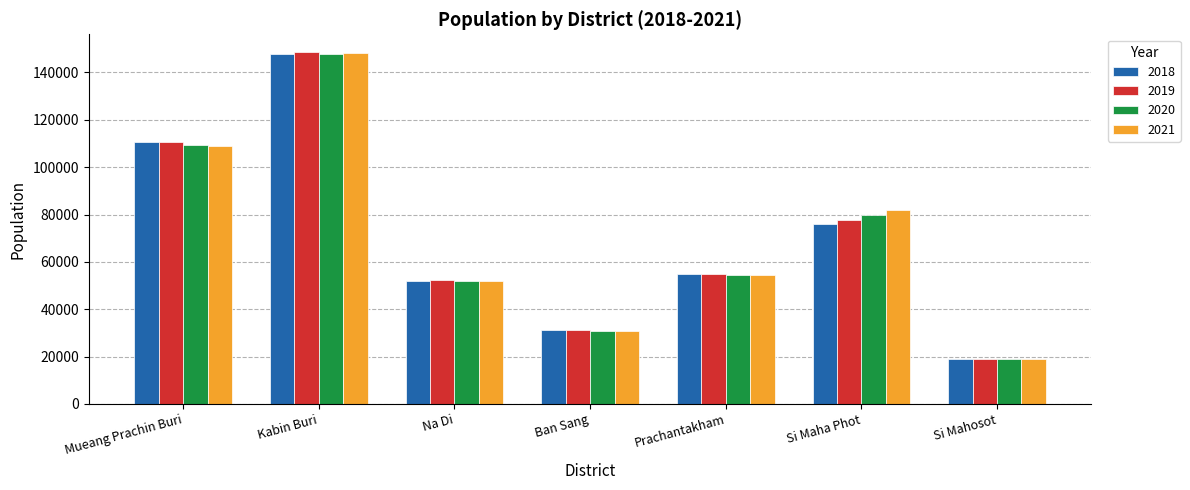

True or false: 2020 has a value of 64947 at Mueang Prachin Buri.

False